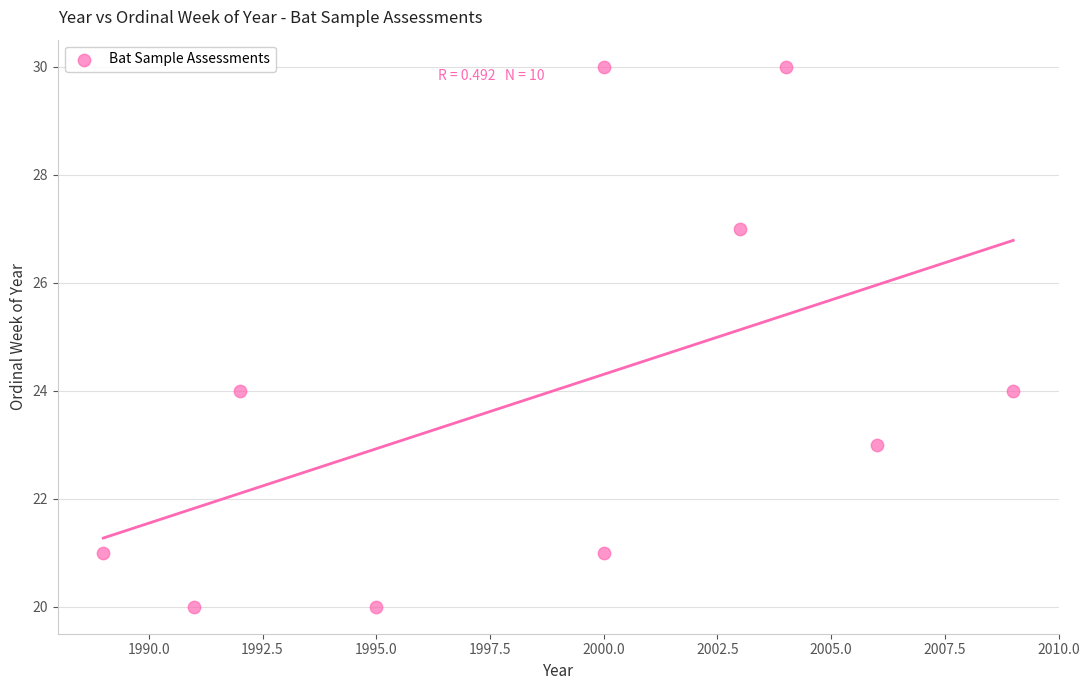

What is the average Y value?

24